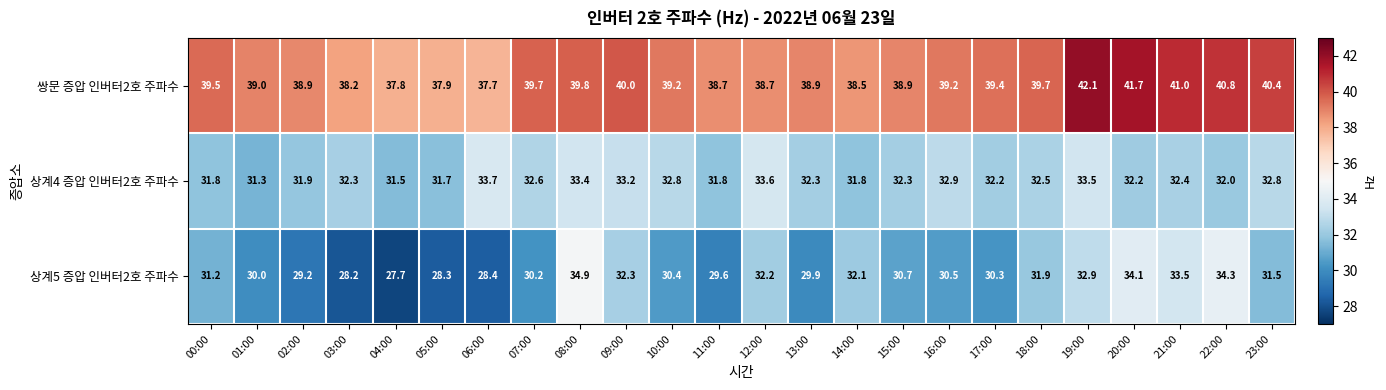

Which series has the largest total across all categories?

쌍문 증압 인버터2호 주파수